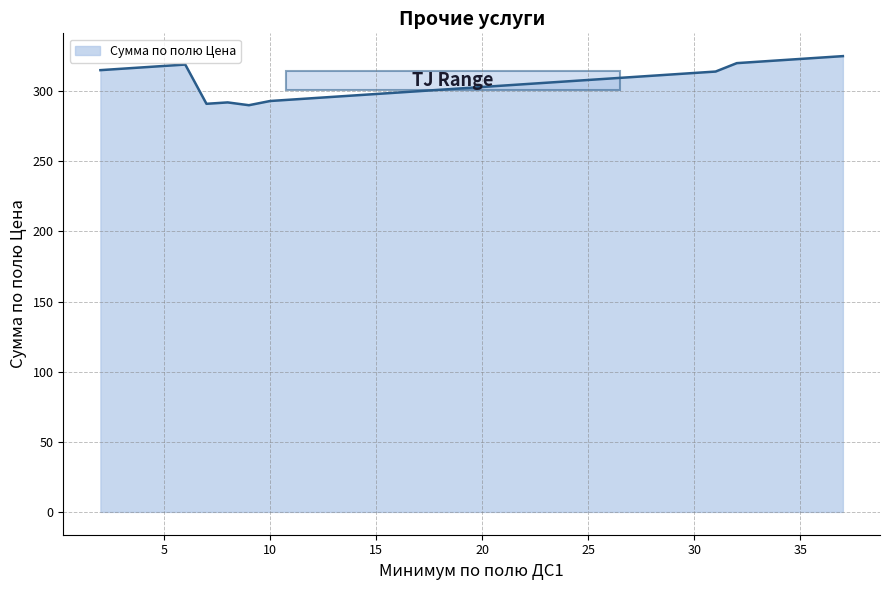

What is the average value?

308